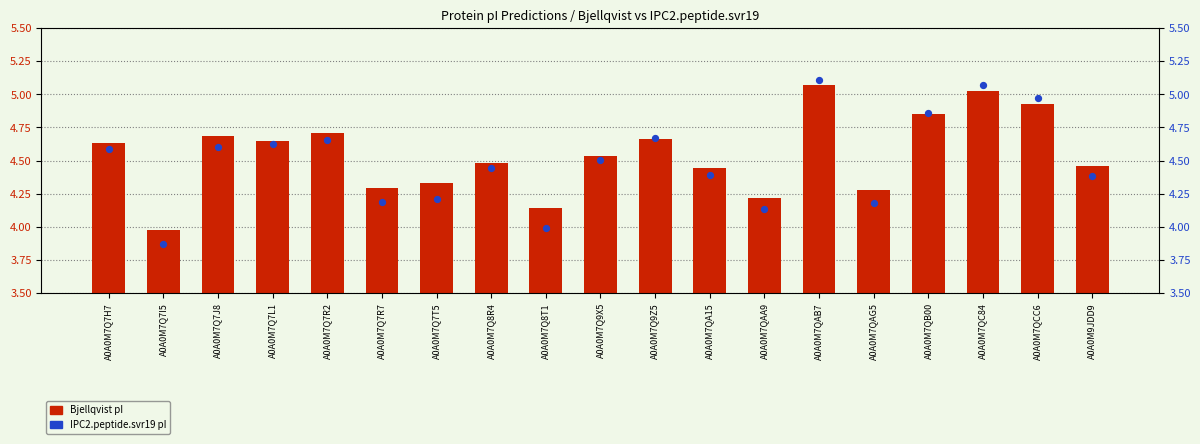

At how many categories does at least one series exceed 4?

18